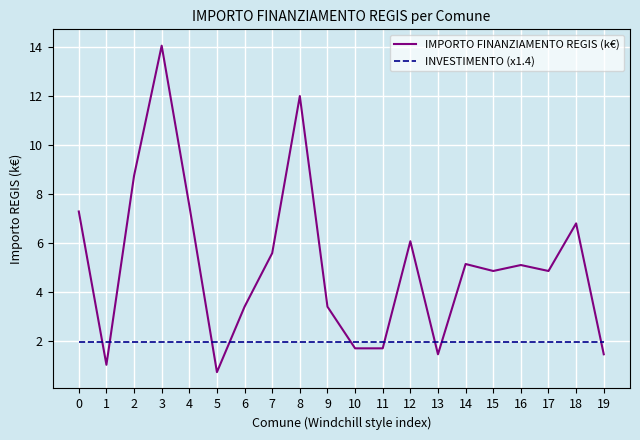

Which series changed the most between 7 and 10?

IMPORTO FINANZIAMENTO REGIS (k€)